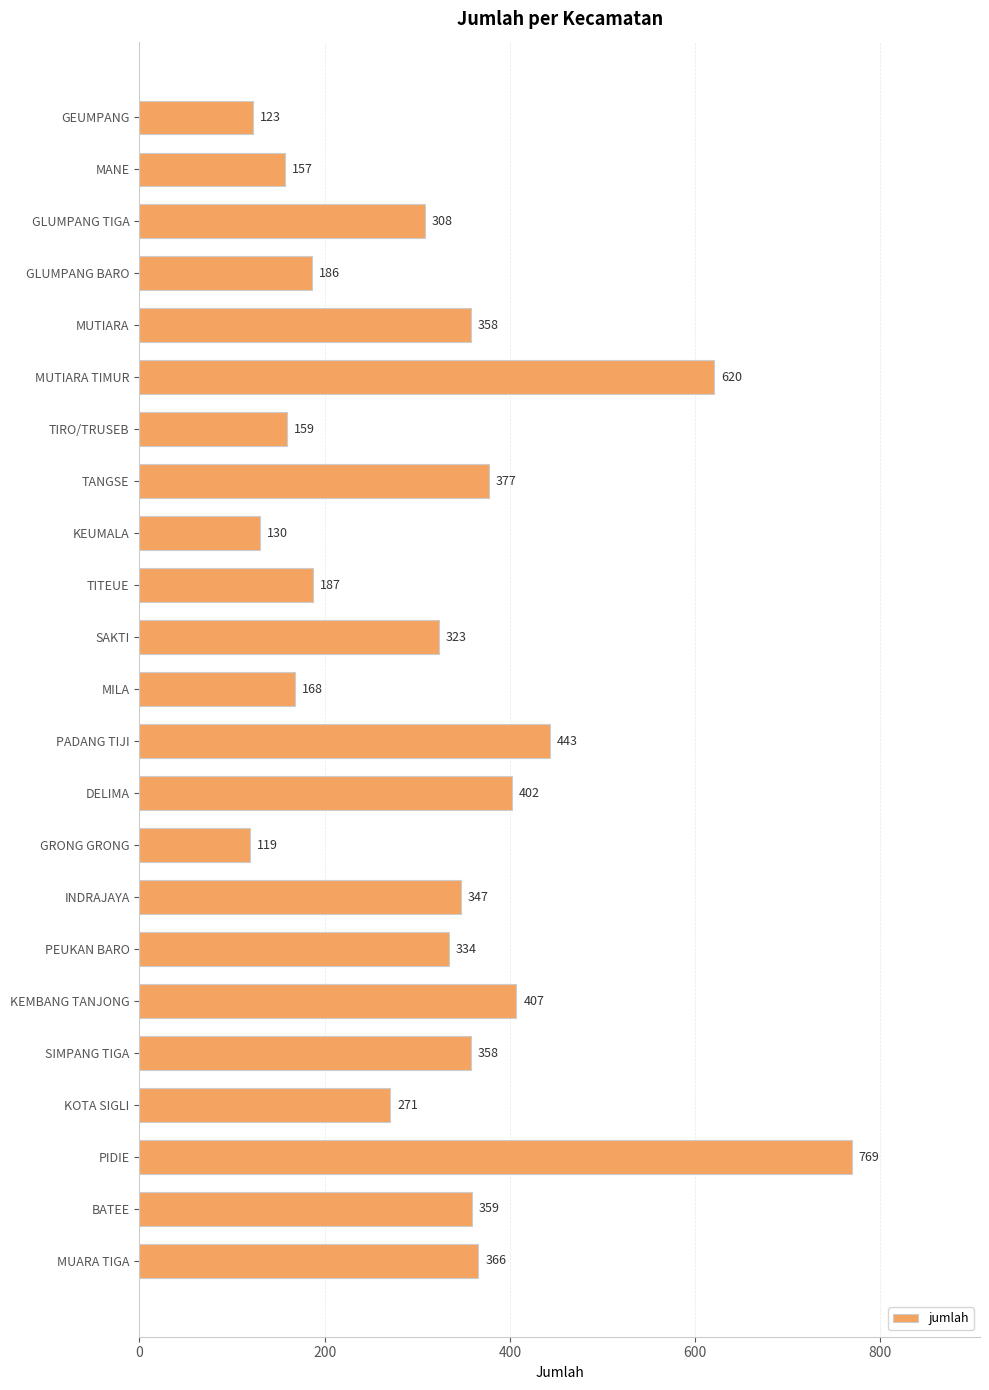

Where is the data nearest to the value 444?

PADANG TIJI